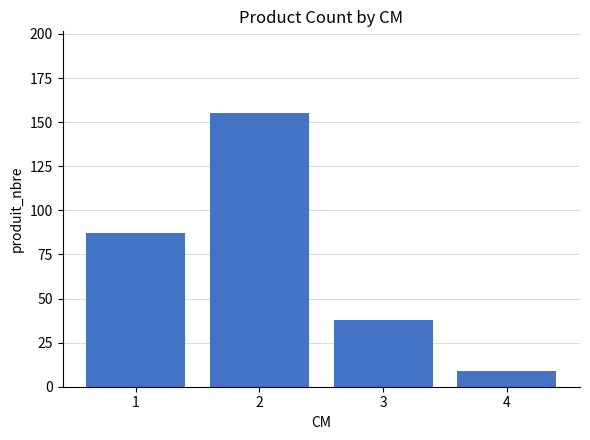

Does the chart contain any negative values?

No